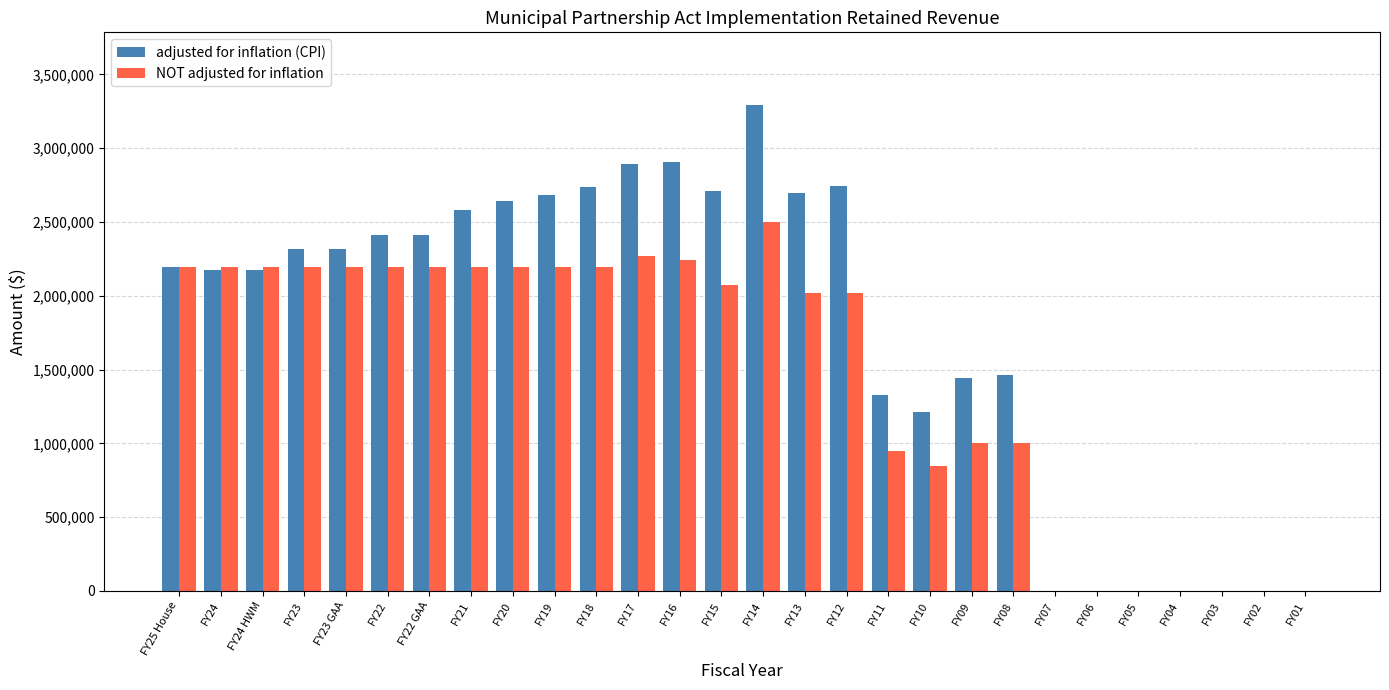

What is the average value of the NOT adjusted for inflation series?

1467108